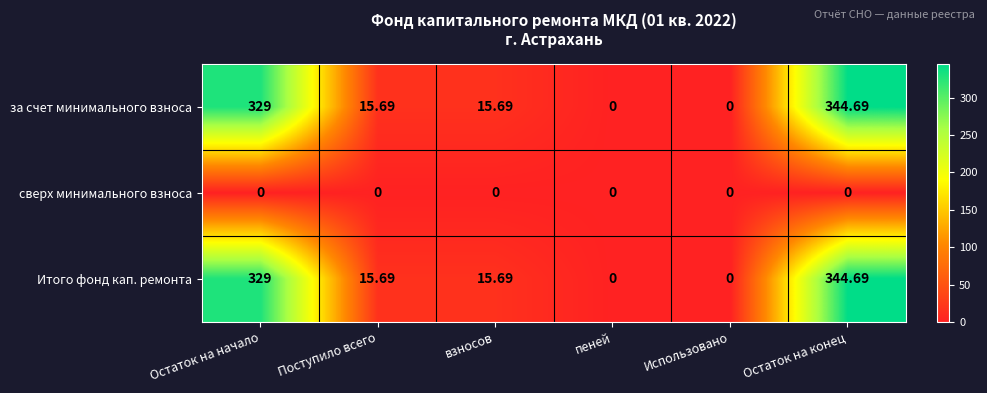

How many data points does each series have?

6